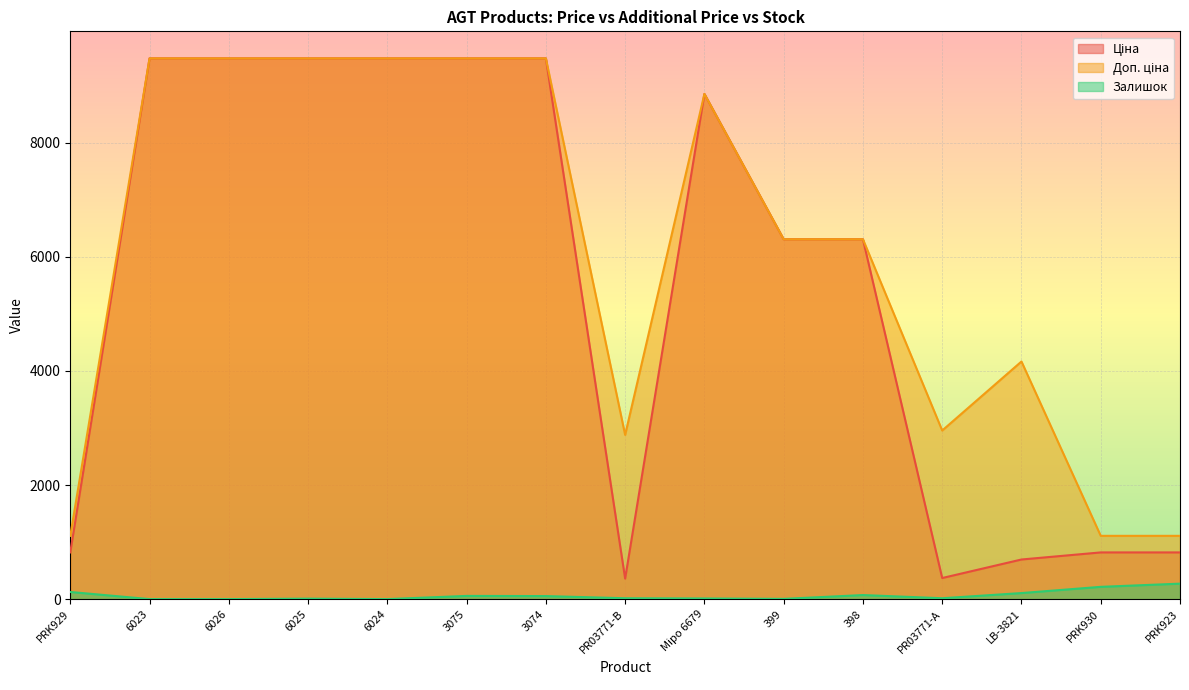

Reading left to right, transcribe all the data shown in this chart.

Ціна: PRK929=818.5	6023=9480.1	6026=9480.1	6025=9480.1	6024=9480.1	3075=9480.1	3074=9480.1	PR03771-B=359.9	Міро 6679=8856.7	399=6308.8	398=6308.8	PR03771-А=369.5	LB-3821=694.3	PRK930=818.5	PRK923=818.5
Доп. ціна: PRK929=1109.2	6023=9480.1	6026=9480.1	6025=9480.1	6024=9480.1	3075=9480.1	3074=9480.1	PR03771-B=2878.8	Міро 6679=8856.7	399=6308.8	398=6308.8	PR03771-А=2955.8	LB-3821=4165.6	PRK930=1109.2	PRK923=1109.2
Залишок: PRK929=125.0	6023=0.0	6026=0.0	6025=8.0	6024=0.0	3075=56.0	3074=53.0	PR03771-B=15.0	Міро 6679=11.0	399=4.0	398=71.0	PR03771-А=15.0	LB-3821=106.0	PRK930=215.0	PRK923=271.0